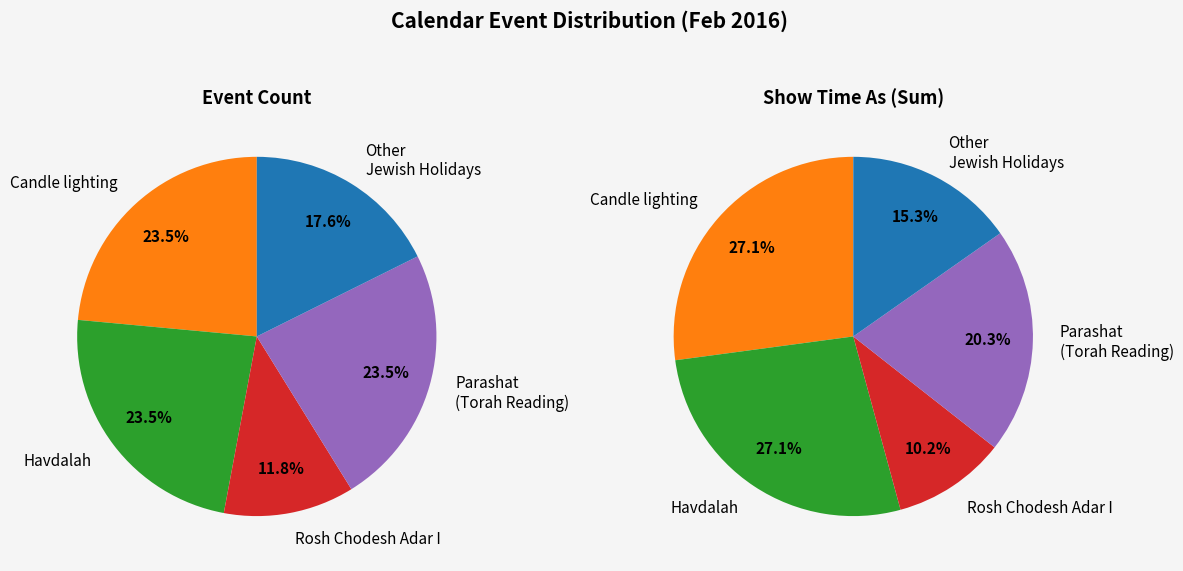

The 9 slice represents 1% of the pie. True or false?

False